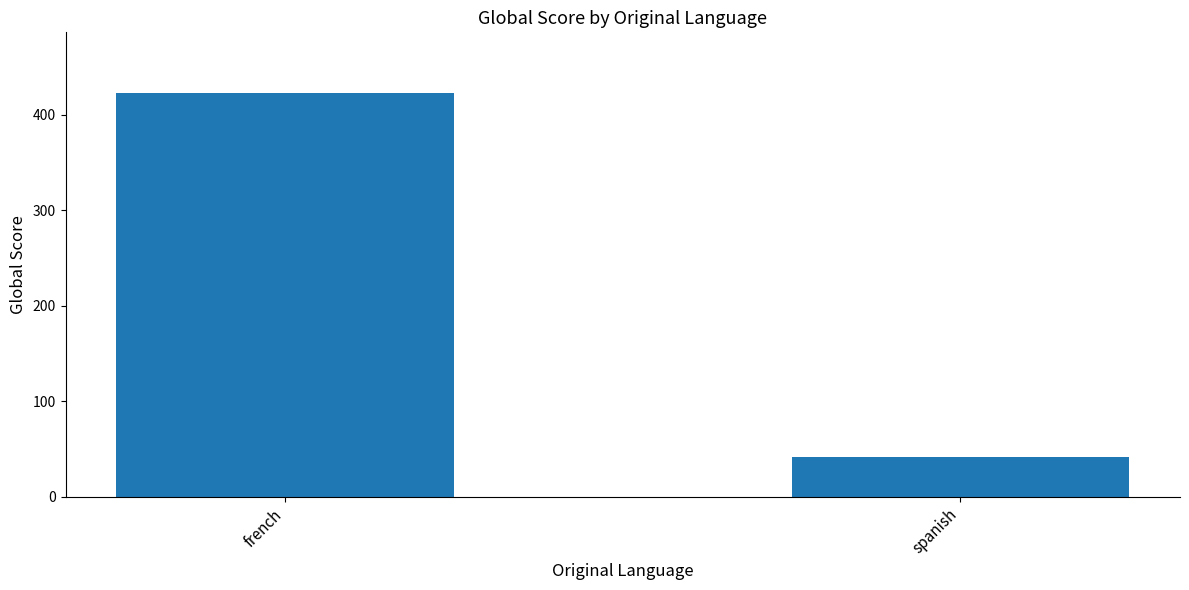

Reading right to left, list all the values displayed in this chart.

spanish=42	french=423